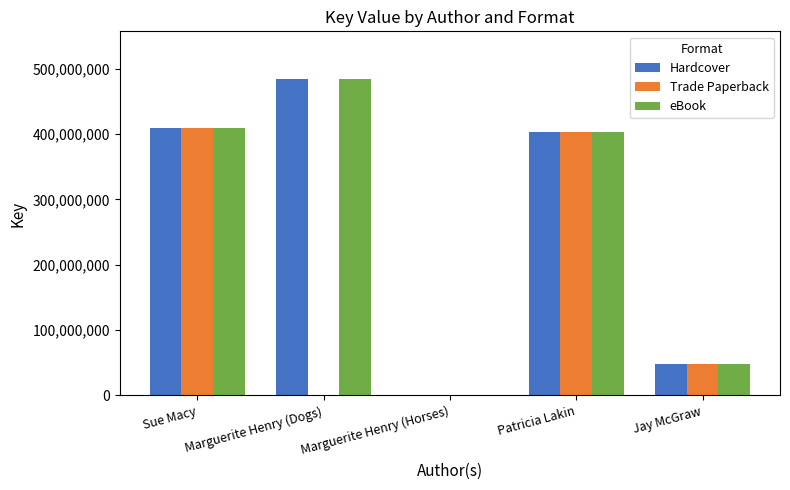

Is it true that eBook equals 402494906 at Patricia Lakin?

True